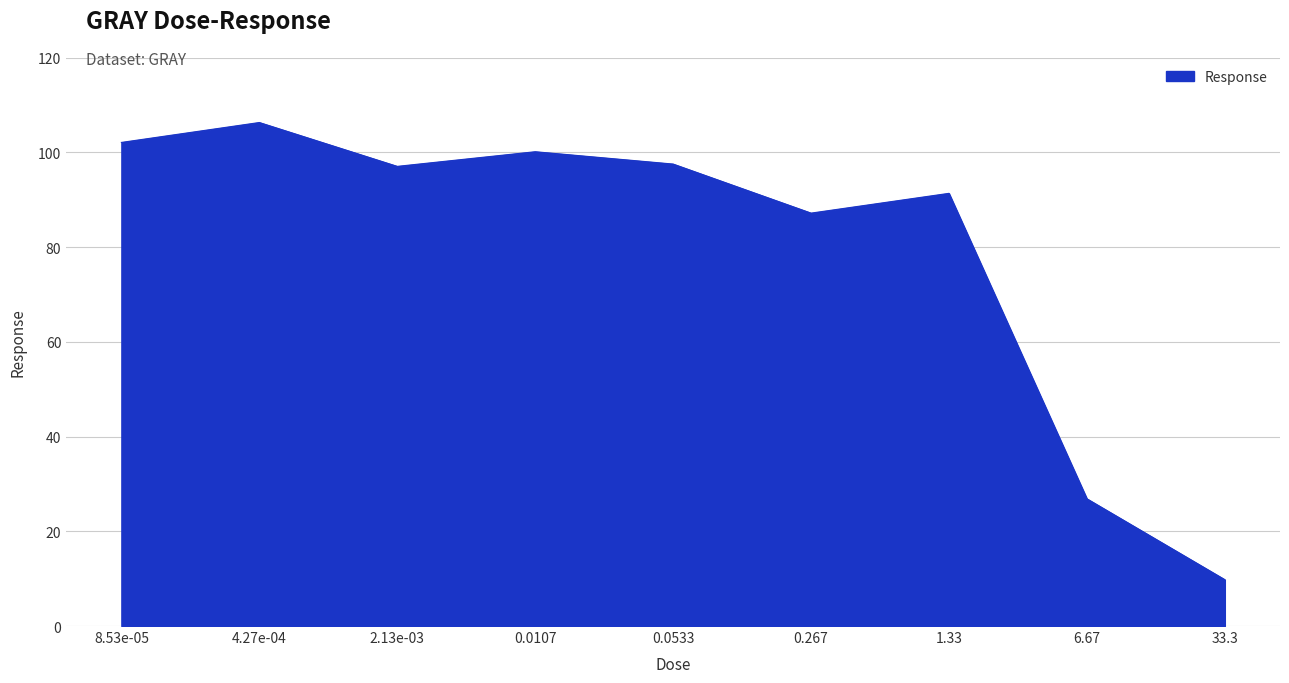

What is the difference between the maximum and second lowest values?

79.4